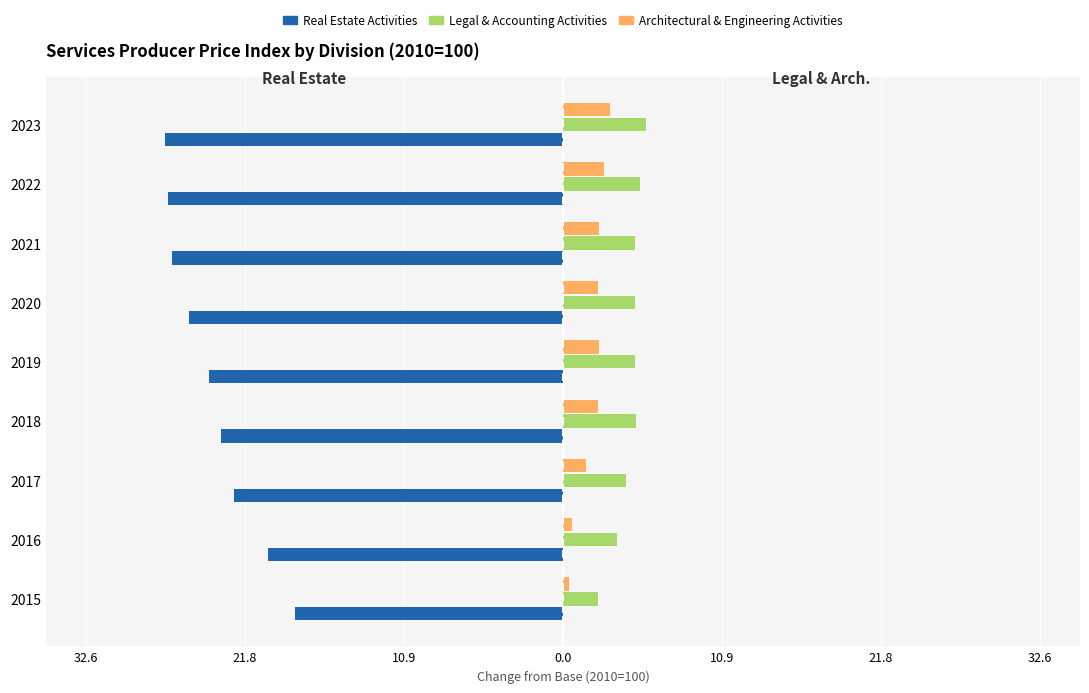

What is the difference between the maximum and minimum values in the Architectural & Engineering Activities series?

2.8